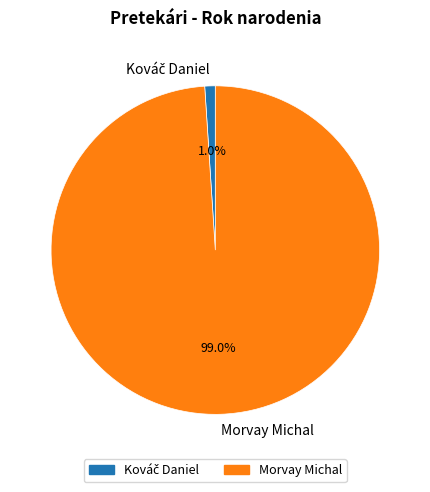

How many slices are in this pie chart?

2